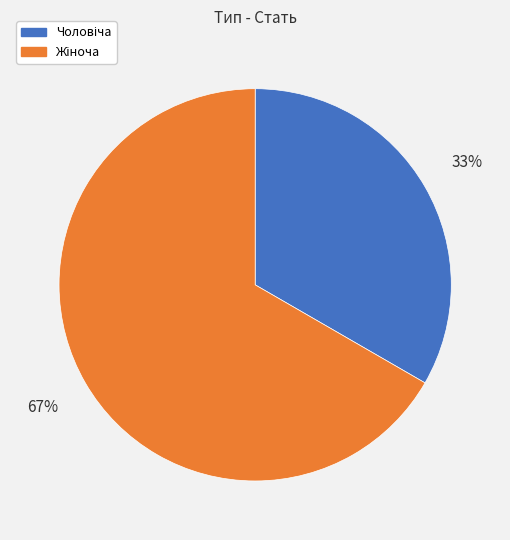

To the nearest percent, what is the average slice percentage?

50%